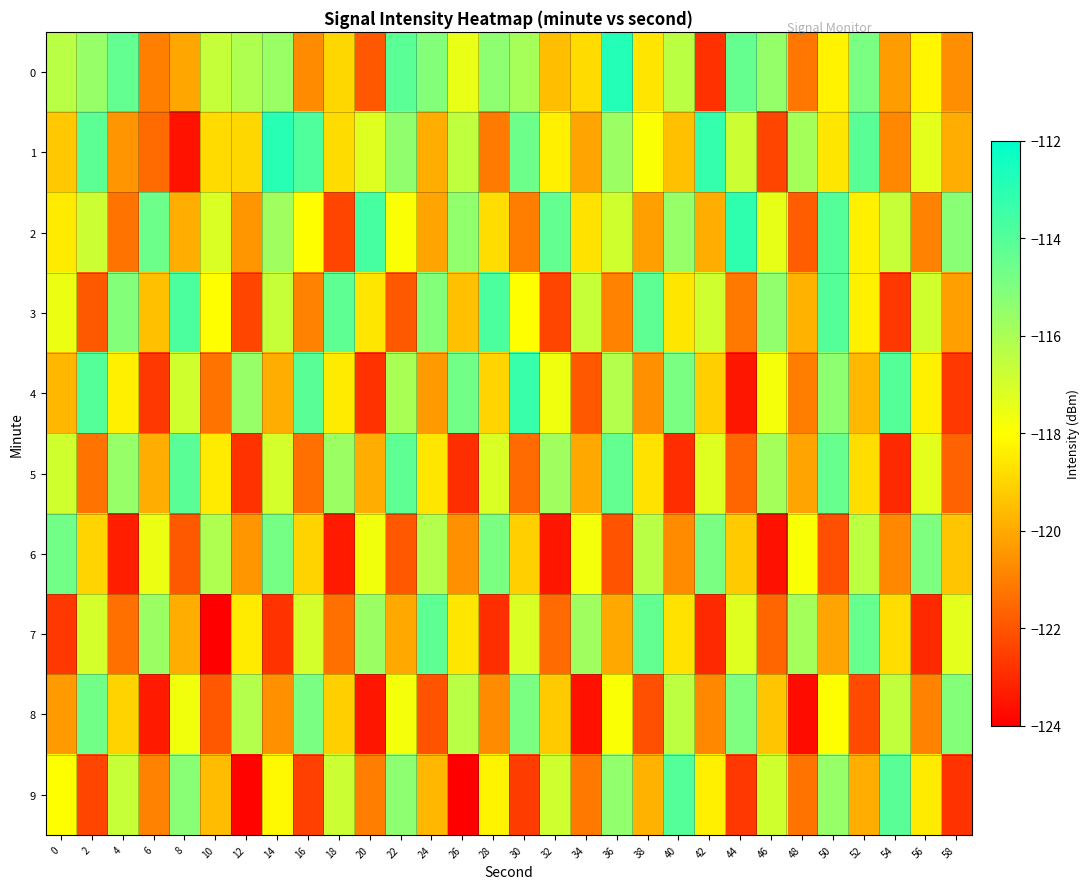

At 50, list the series in order from smallest to largest.

6, 7, 1, 0, 8, 9, 4, 5, 2, 3